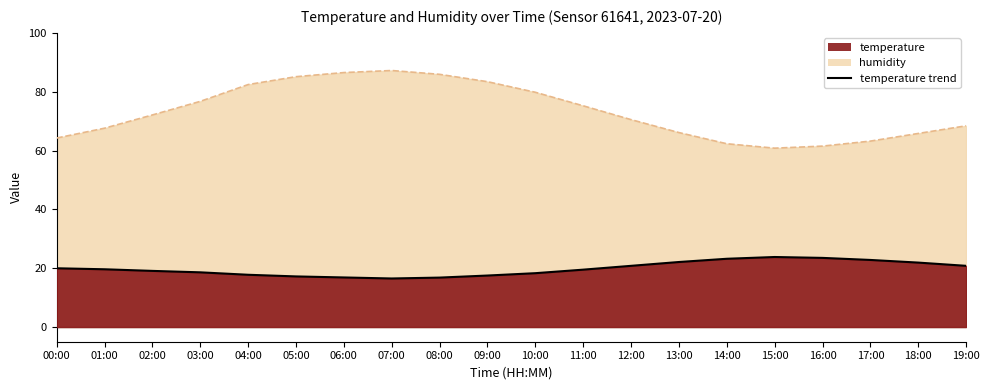

The value at 13:00 is 22.1. True or false?

True